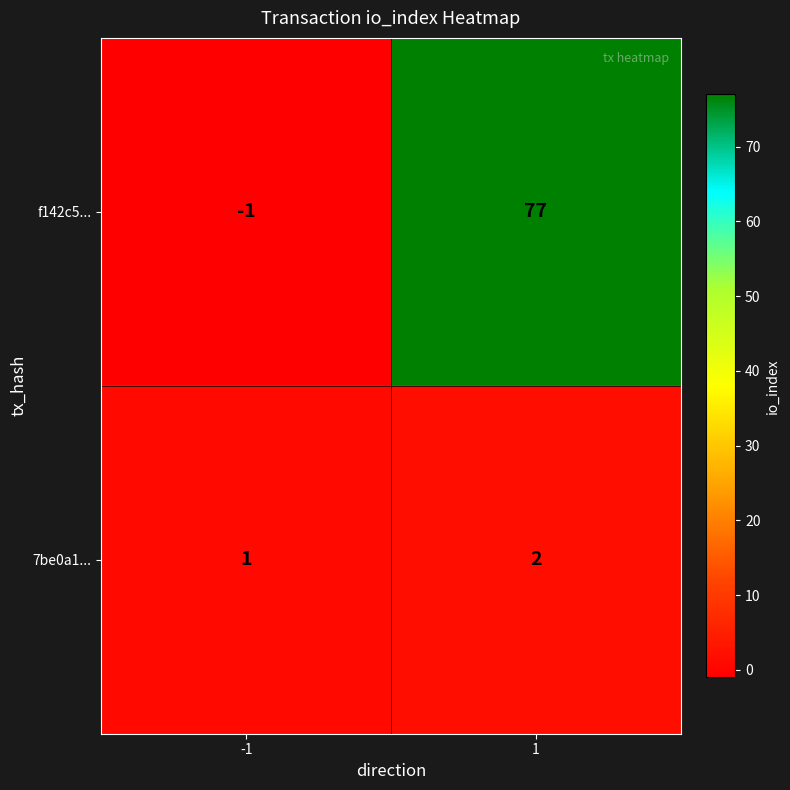

Reading right to left, extract all data points from this chart.

f142c5...: 77	-1
7be0a1...: 2	1